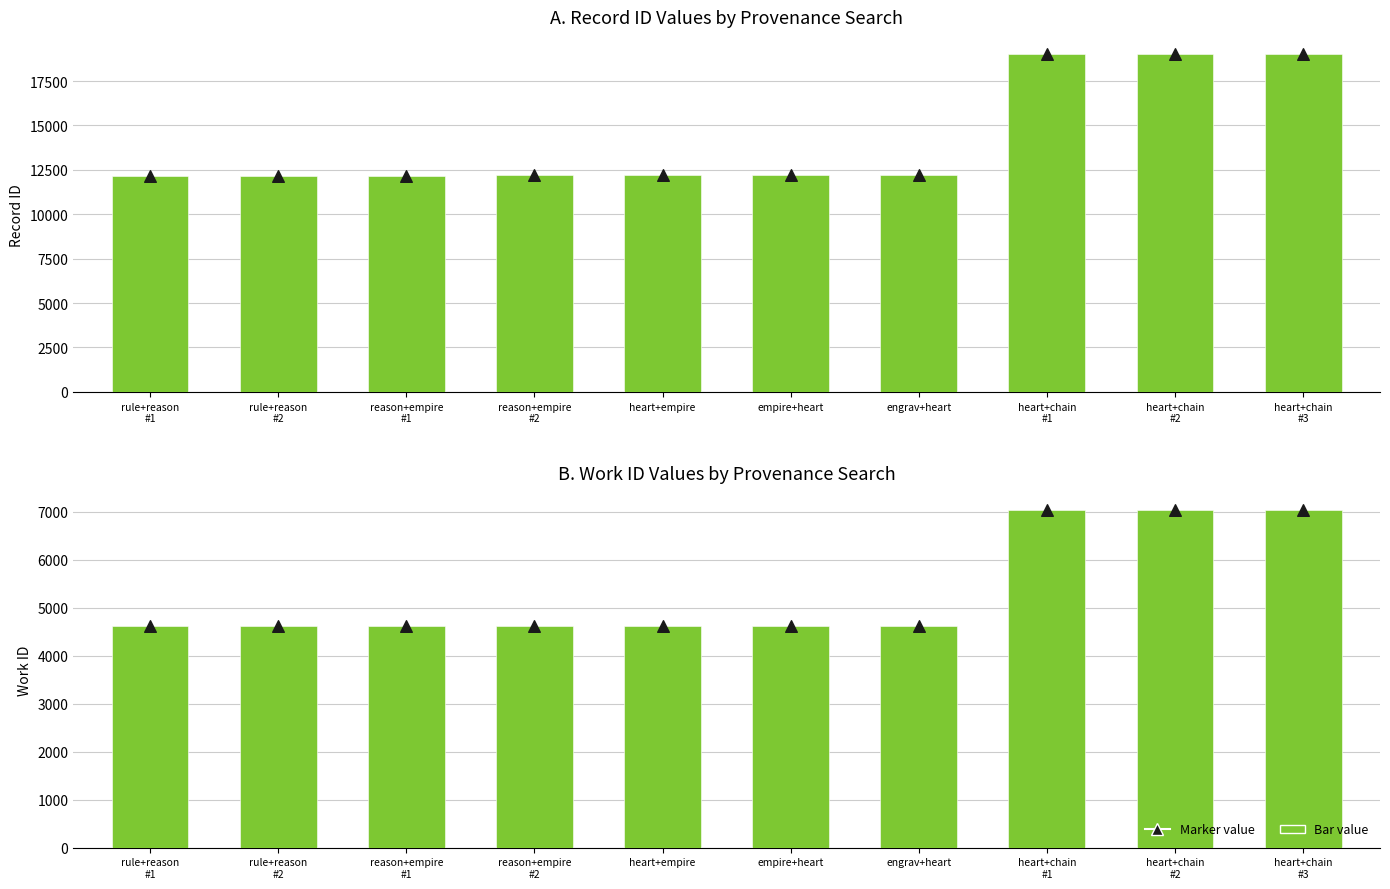

Which series has the largest total across all categories?

id (record ID)